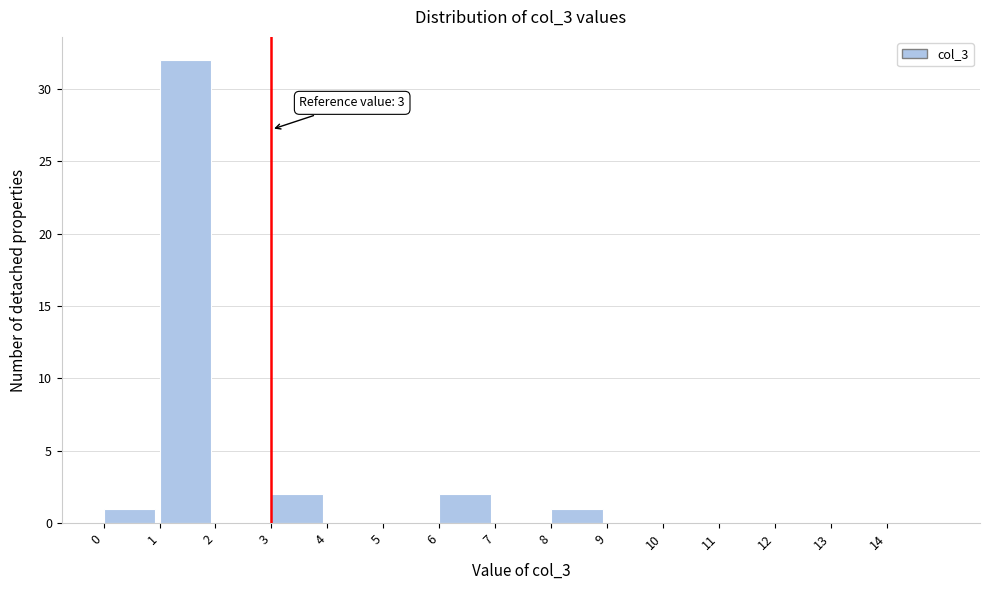

Which range on the x-axis has the tallest bar?

1 to 2